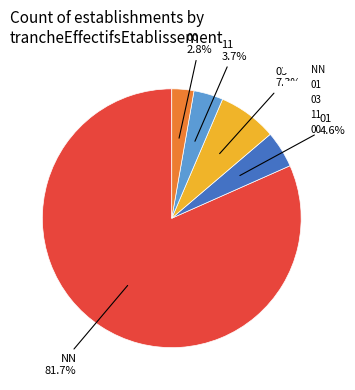

How many segments does this pie chart have?

5